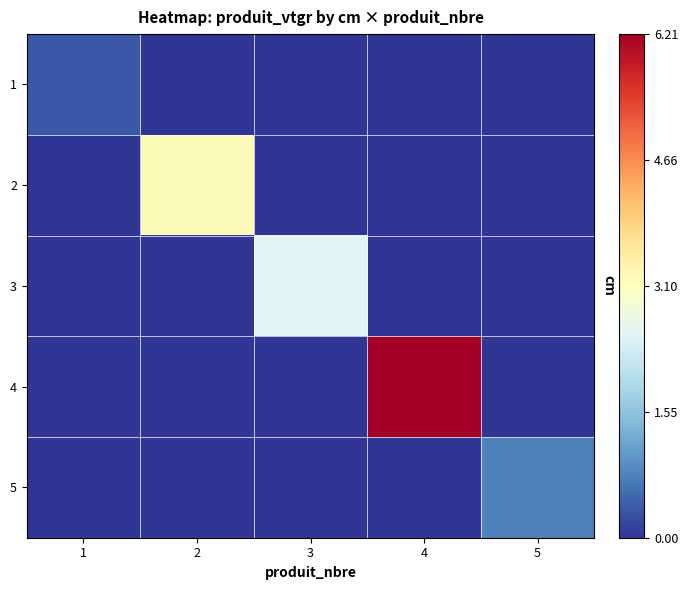

At which category does the chart reach its minimum across all series?

2